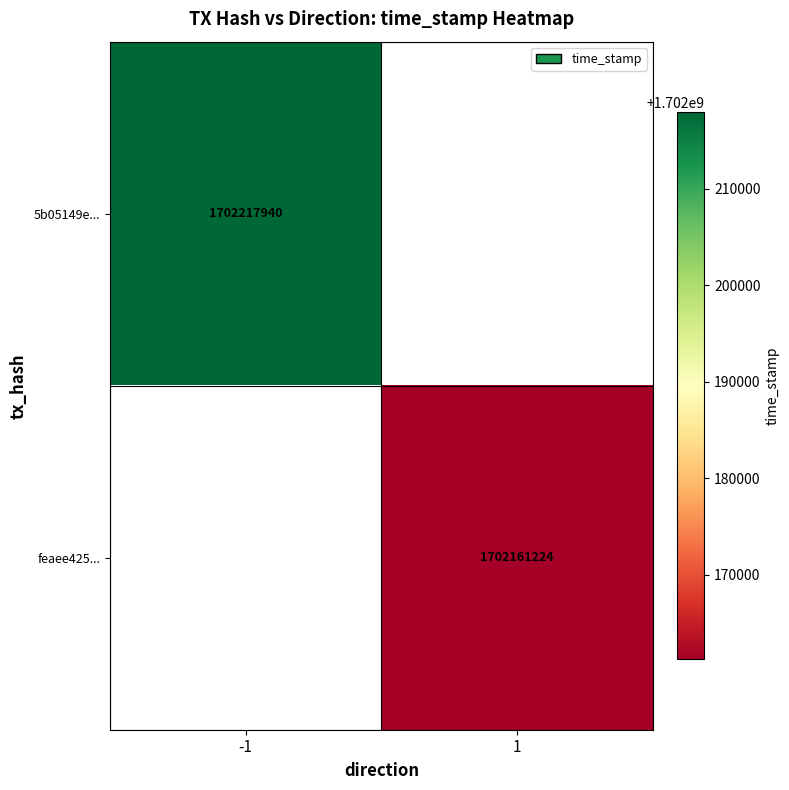

What is the minimum value shown in the chart?

1702161224.0